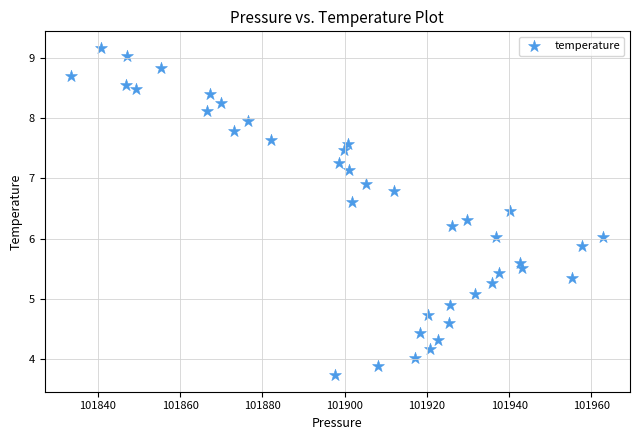

What is the range of Y values (max minus min)?

5.4